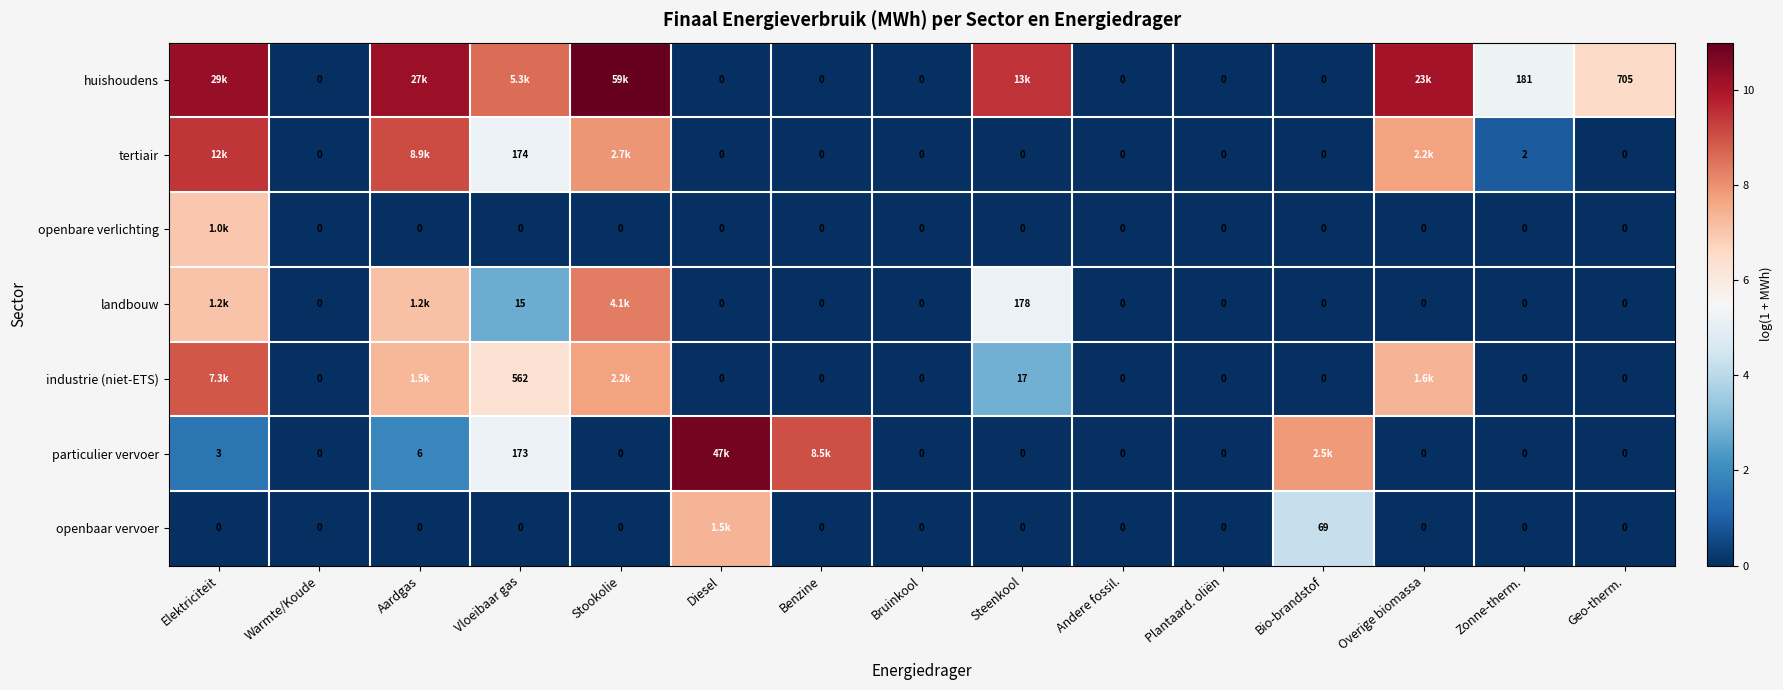

Which series changed the most between Zonne-therm. and Geo-therm.?

huishoudens